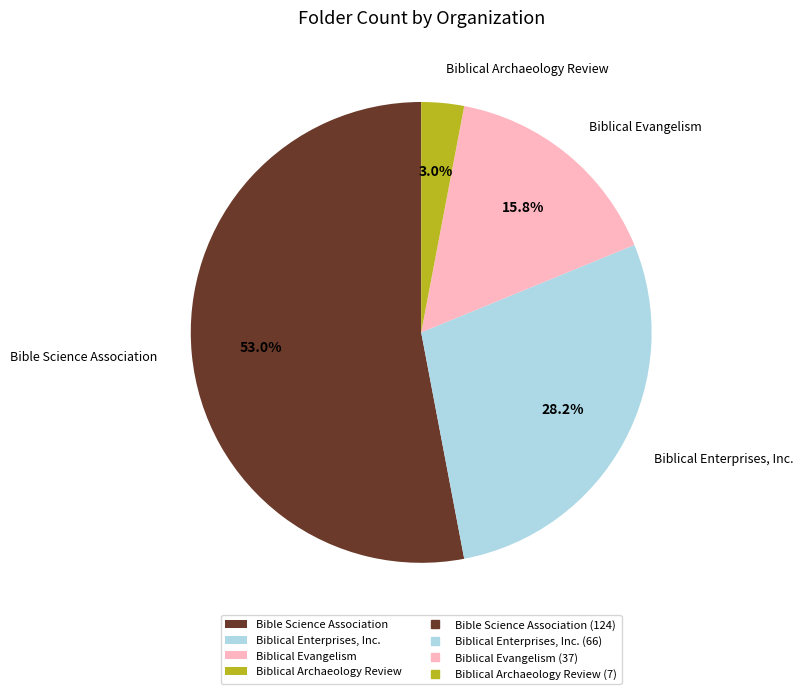

To the nearest percent, what is the difference between the largest and smallest slice percentages?

50%